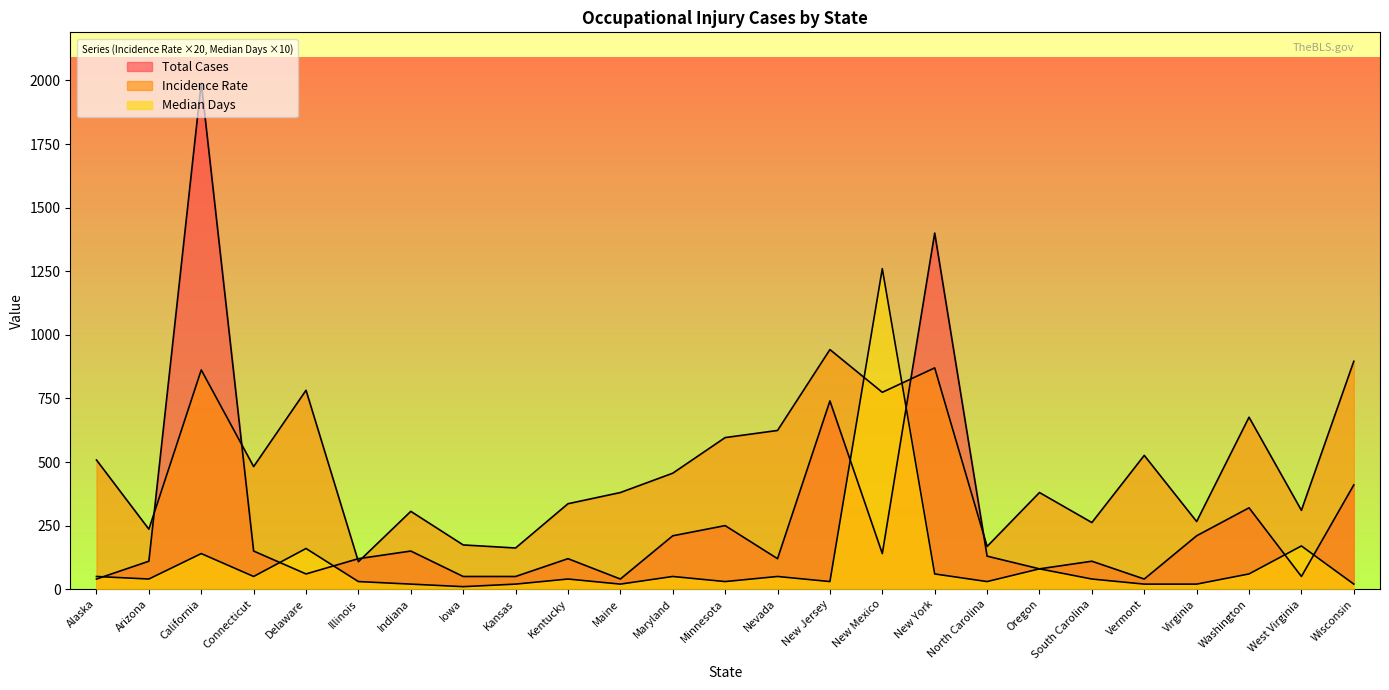

Between which two adjacent categories do Incidence Rate and Total Cases first intersect?

Arizona and California